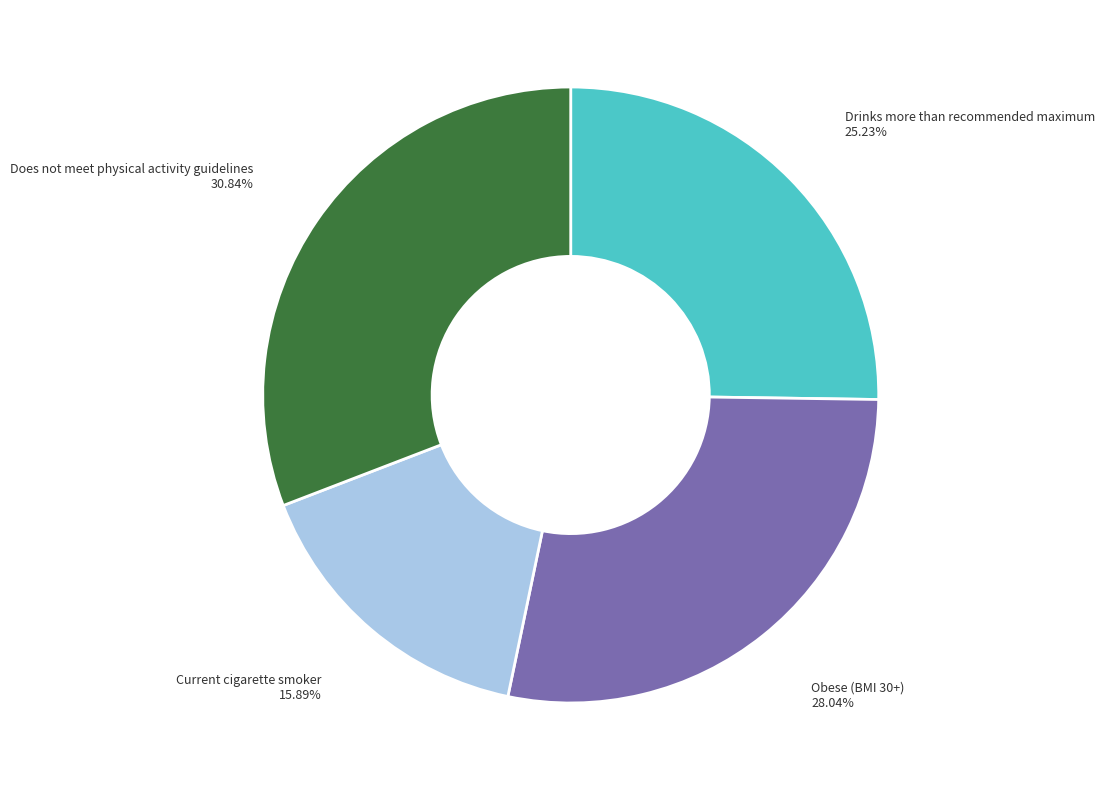

Is there any slice that represents more than half of the pie?

No